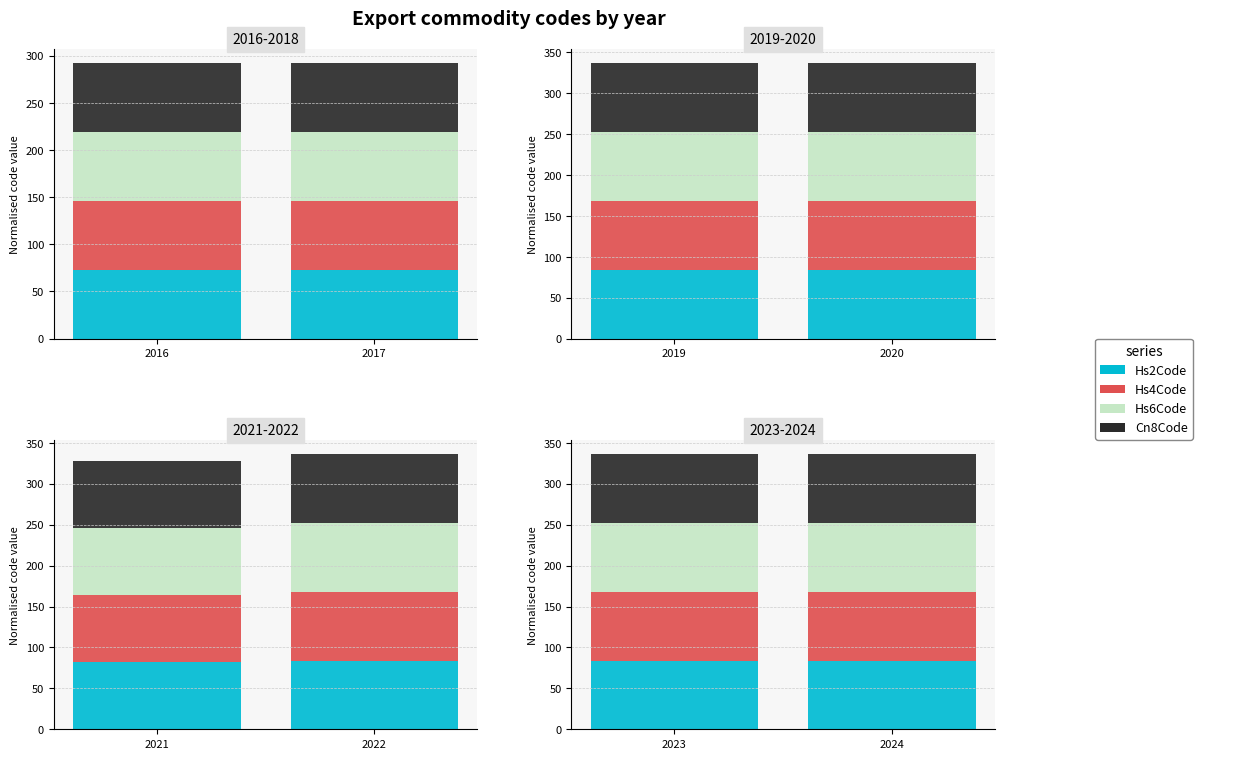

What is the value of the Hs2Code bar at the 1st from the left?

84.0